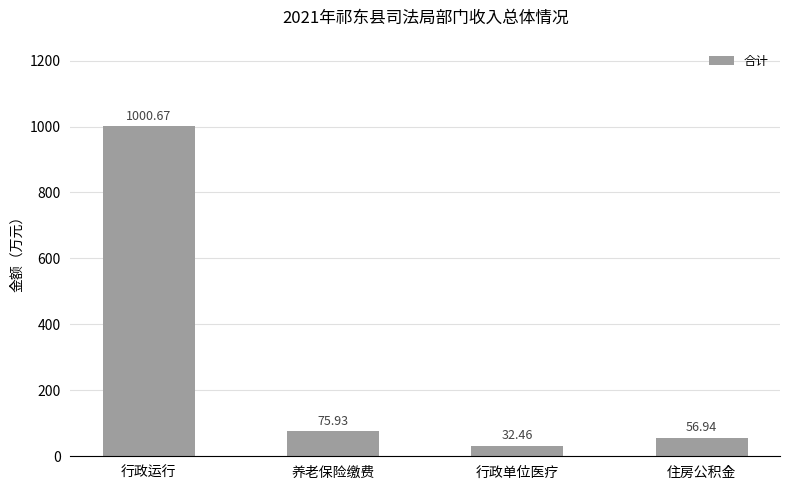

What is the difference between the maximum and minimum values?

968.2